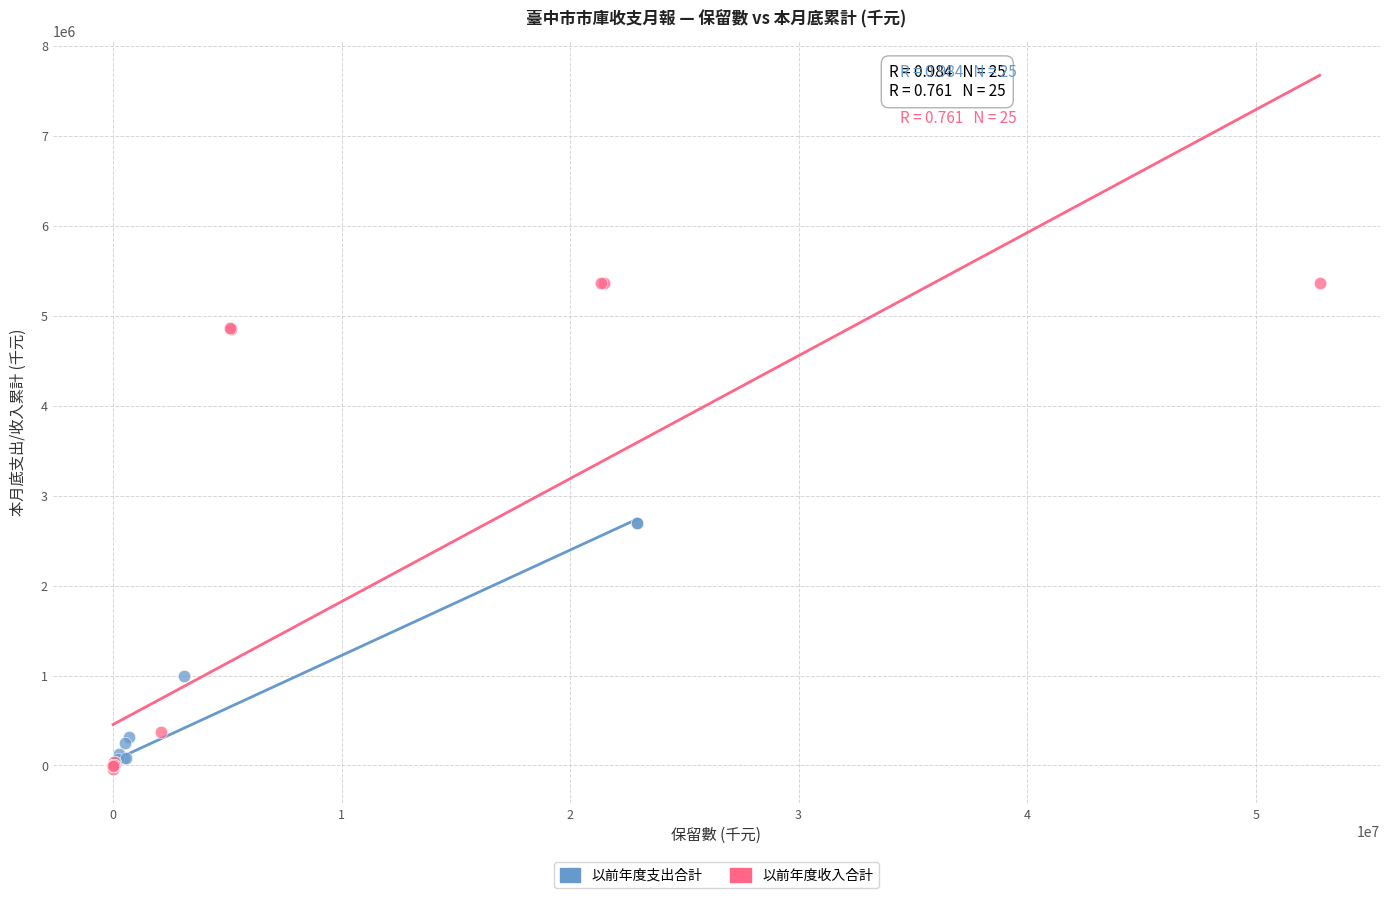

Which series contains the highest Y value?

以前年度收入合計